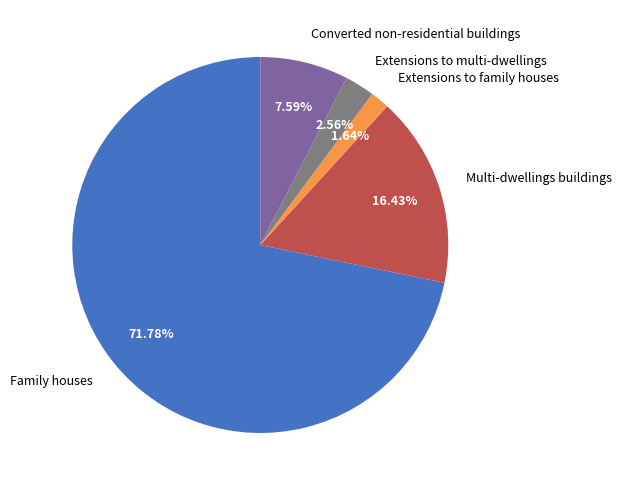

The Multi-dwellings buildings slice represents 27% of the pie. True or false?

False